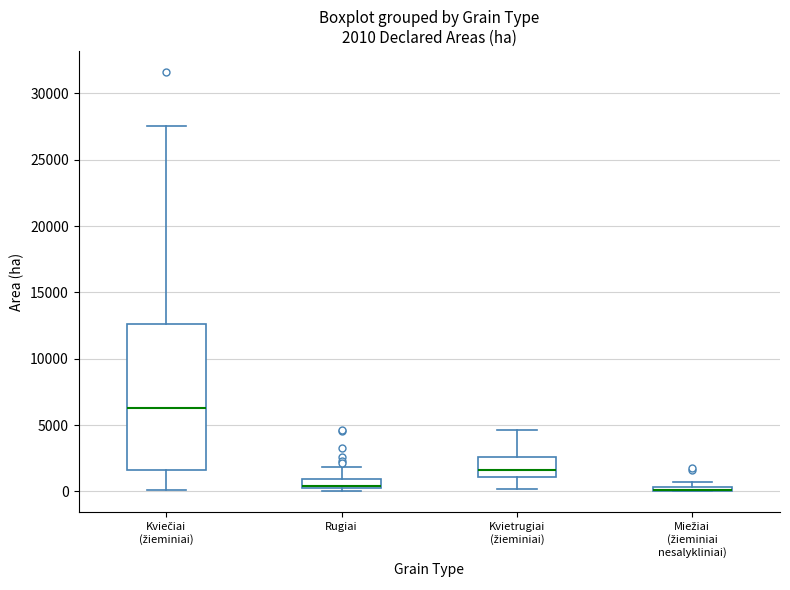

Which box is the tallest, from its lower edge to its upper edge?

Kviečiai (žieminiai)